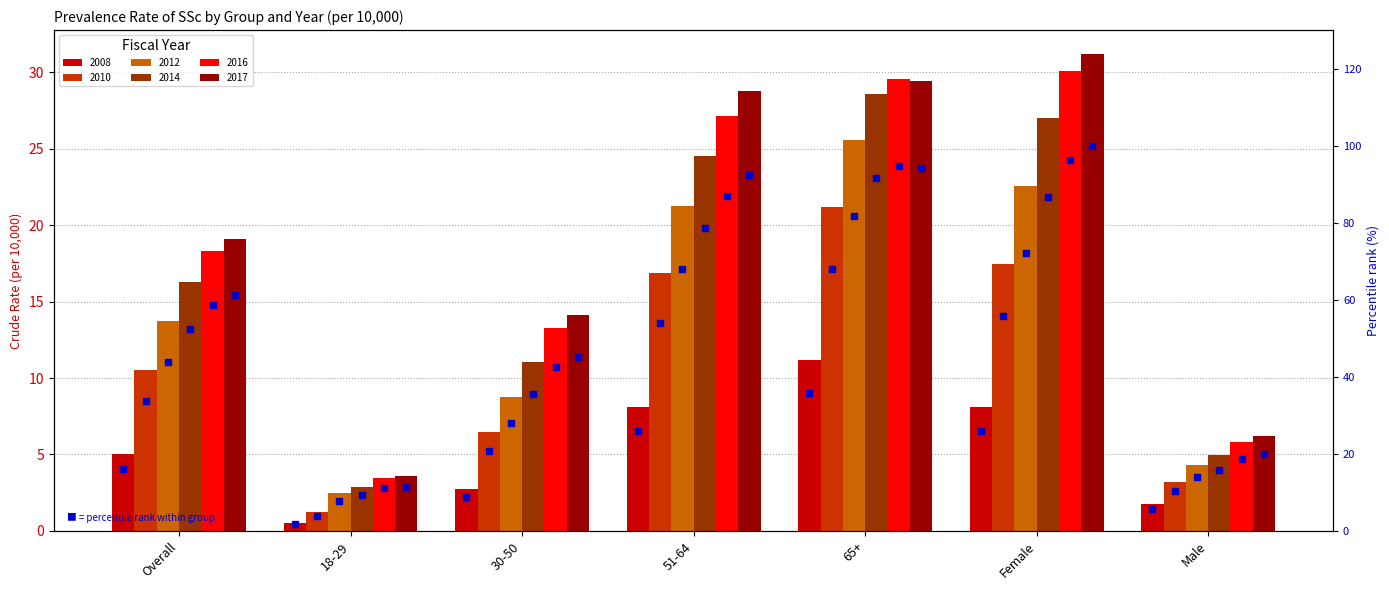

How many series are shown in this chart?

6